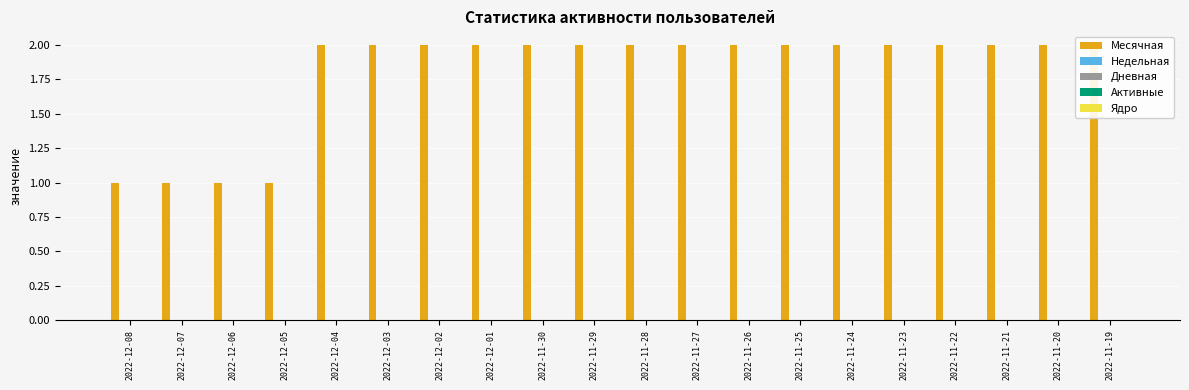

Count the Месячная values in the range 2 to 3.

16